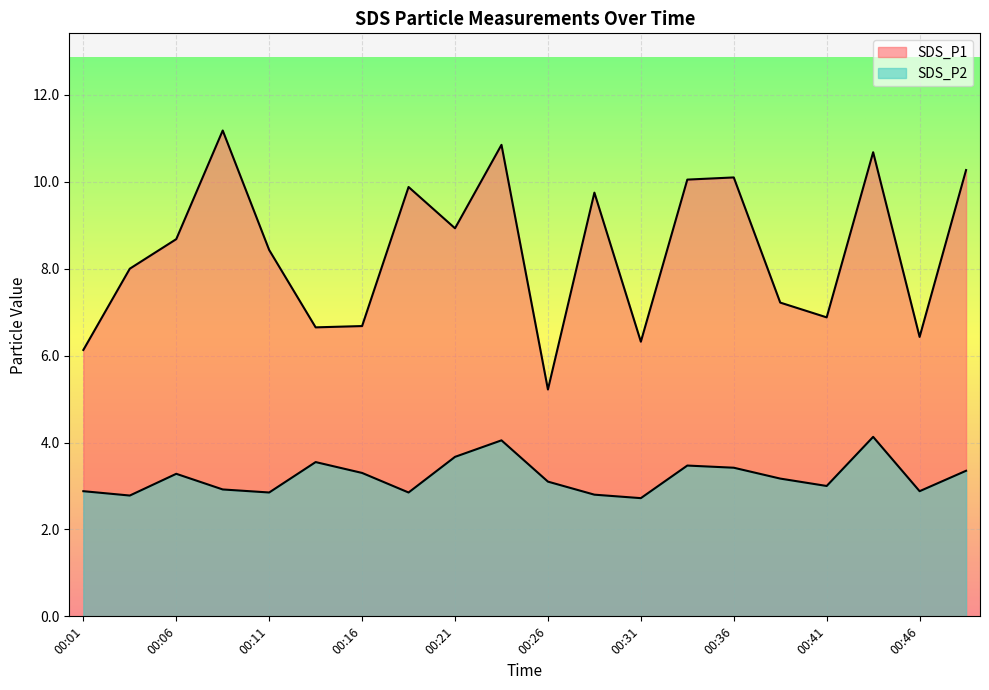

True or false: SDS_P2 has a value of 7.3 at 00:43.

False